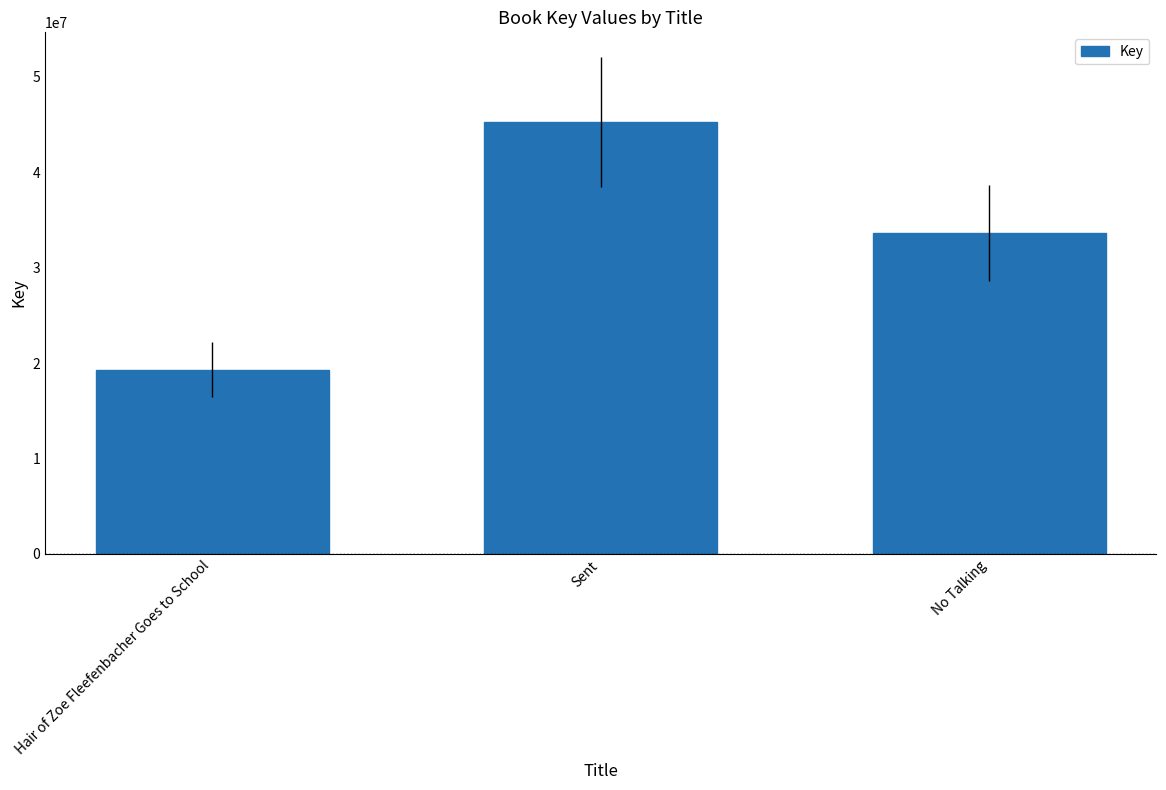

Are the bars grouped side by side (vs. stacked)?

No